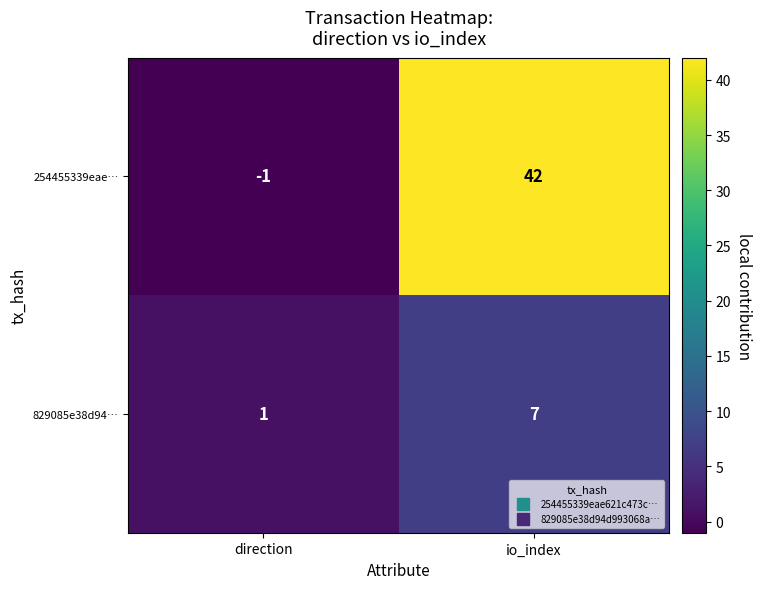

What is the sum of the 829085e38d94… values at io_index and direction?

8